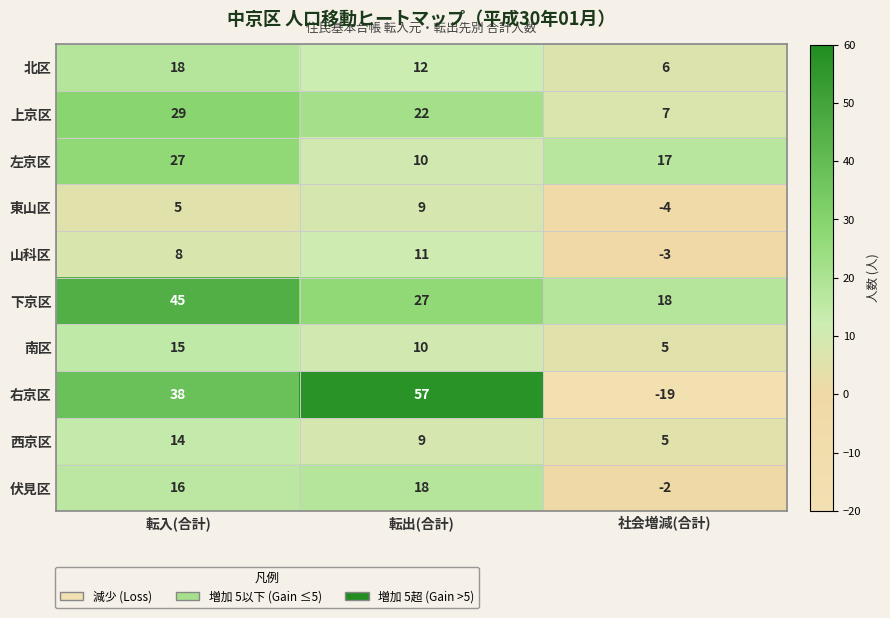

What is the total value across all series at 転出(合計)?

185